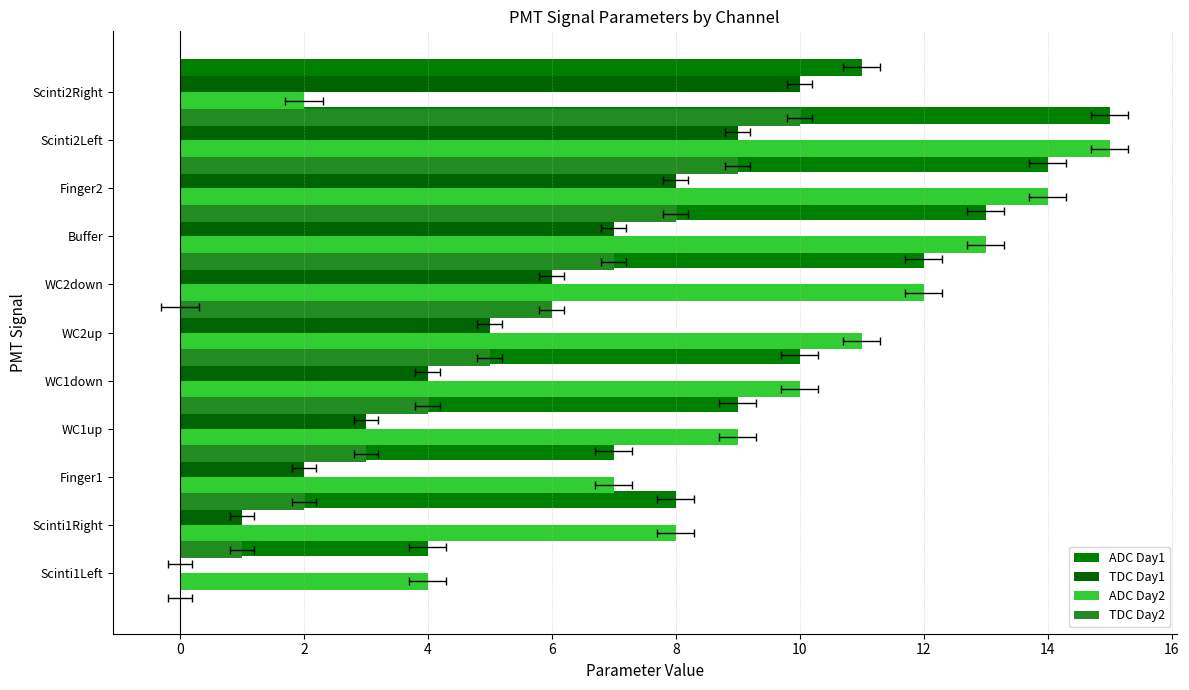

Reading left to right, extract all data points from this chart.

ADC Day1: 4	8	7	9	10	0	12	13	14	15	11
TDC Day1: 0	1	2	3	4	5	6	7	8	9	10
ADC Day2: 4	8	7	9	10	11	12	13	14	15	2
TDC Day2: 0	1	2	3	4	5	6	7	8	9	10